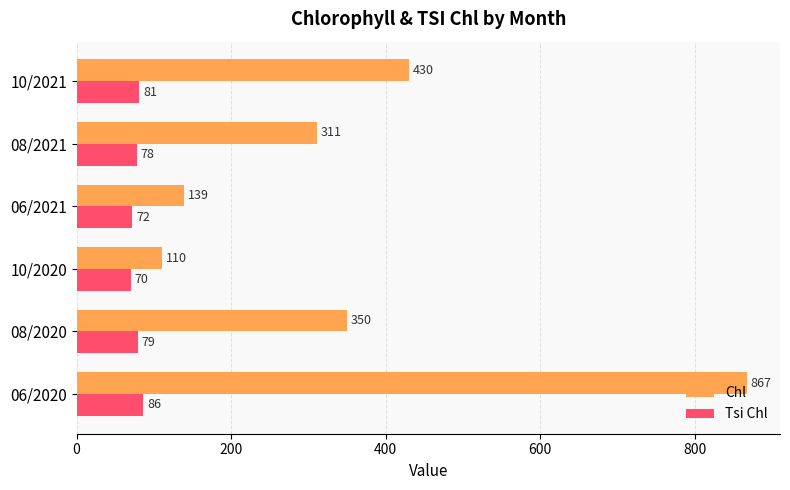

Which series changed the most between 08/2020 and 10/2020?

Chl